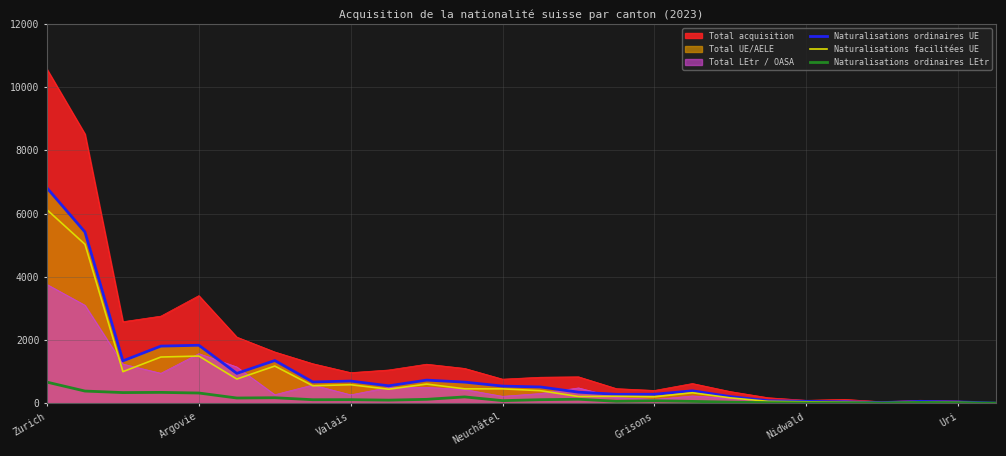

What is the value of the Naturalisations facilitées UE point at the 13th from the left?

456